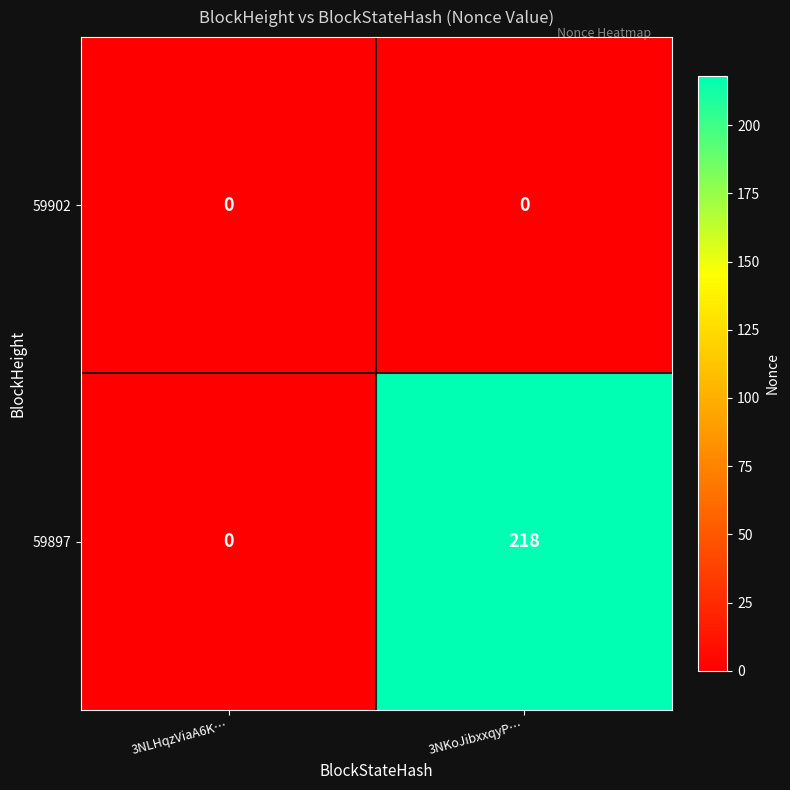

Rank the series by their maximum value, from lowest to highest.

59902, 59897